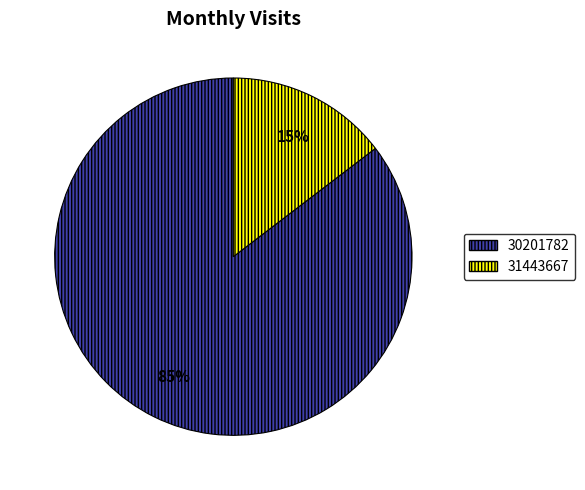

Is it true that 30201782 is 85% of the pie?

True